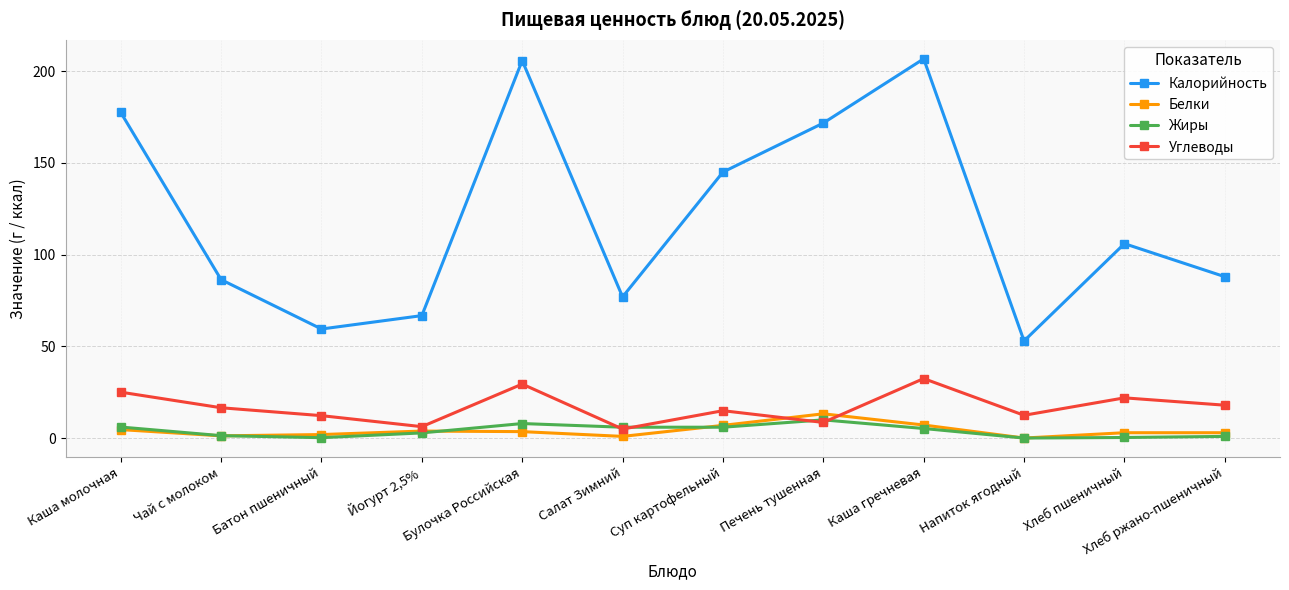

Rank the series at Хлеб ржано-пшеничный from highest to lowest value.

Калорийность, Углеводы, Белки, Жиры